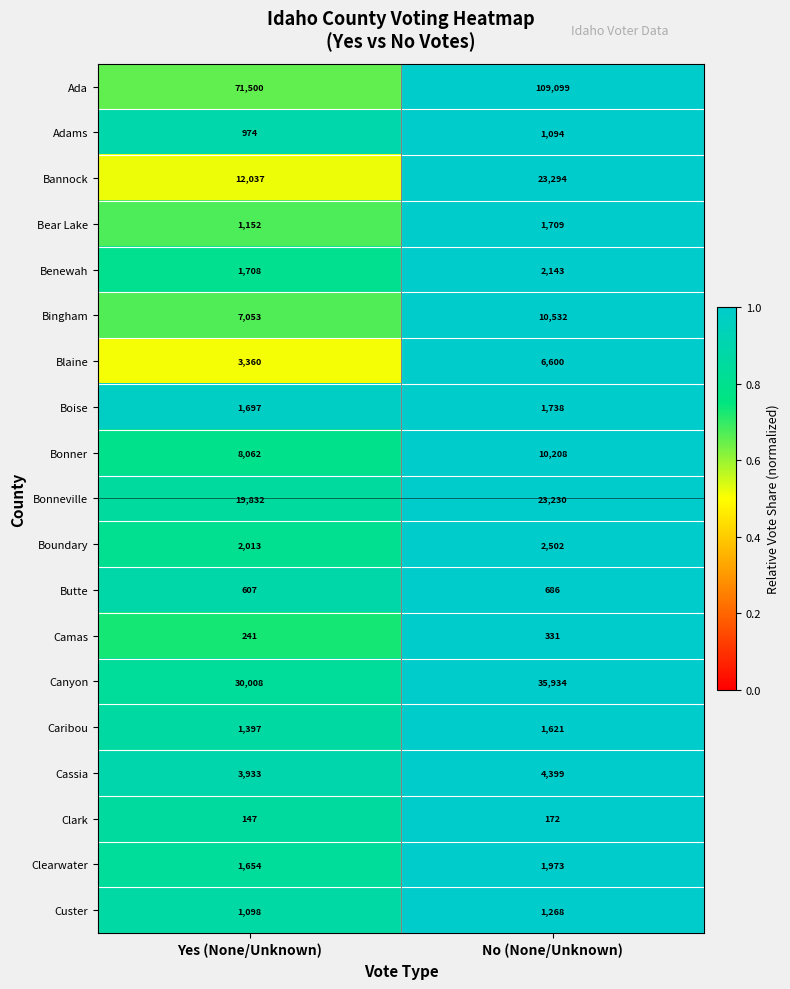

How many data points in Bannock are less than 23294?

1